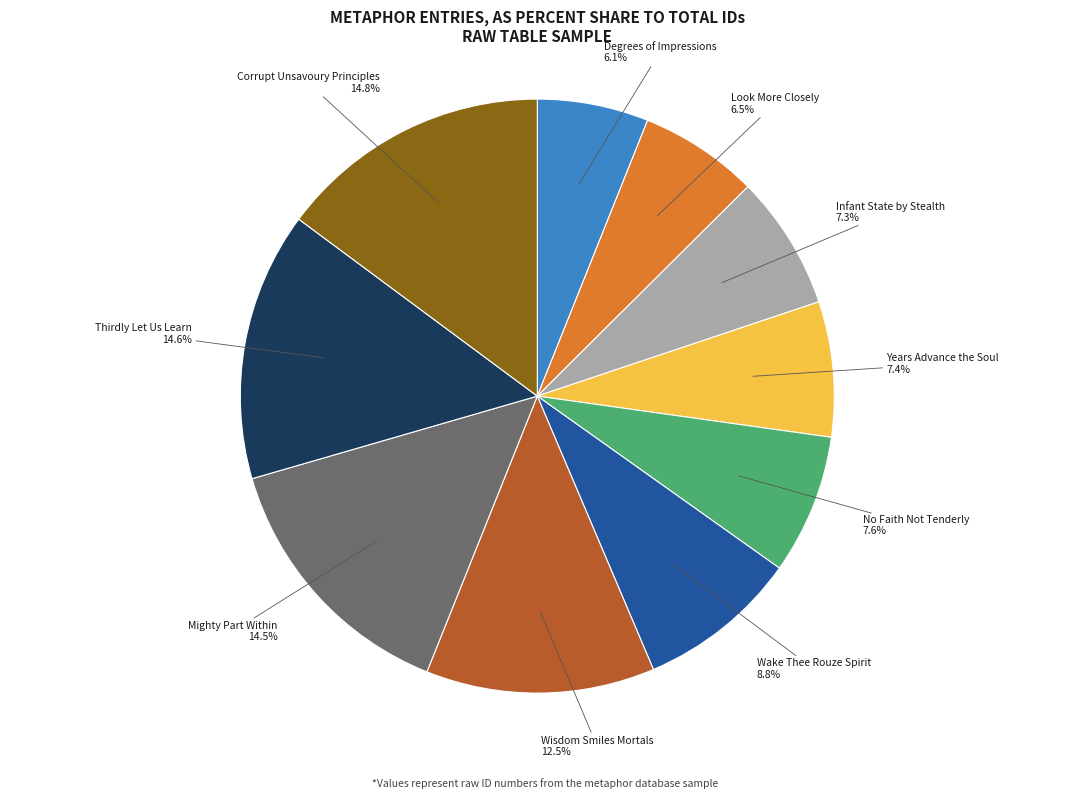

Does any single category account for the majority?

No